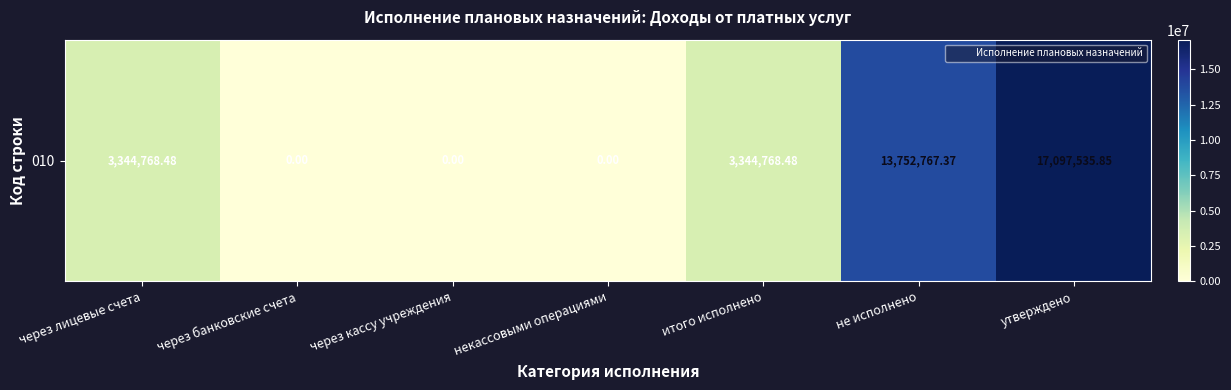

Reading left to right, transcribe all the data shown in this chart.

3344768.5	0.0	0.0	0.0	3344768.5	13752767.4	17097535.9